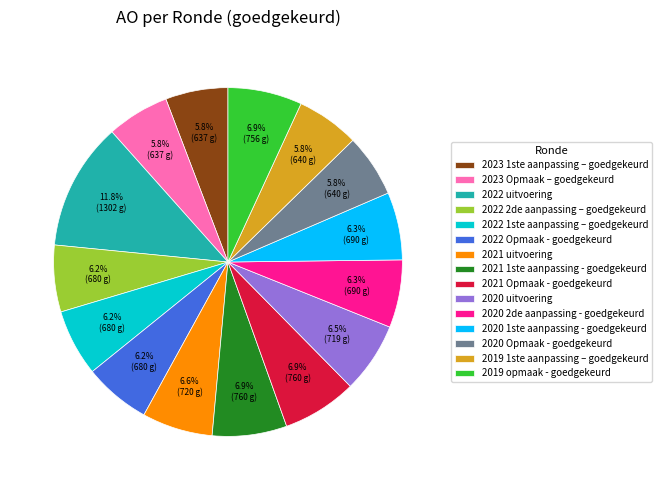

What is the ratio of the value at 2020 Opmaak - goedgekeurd to the value at 2021 Opmaak - goedgekeurd?

0.8